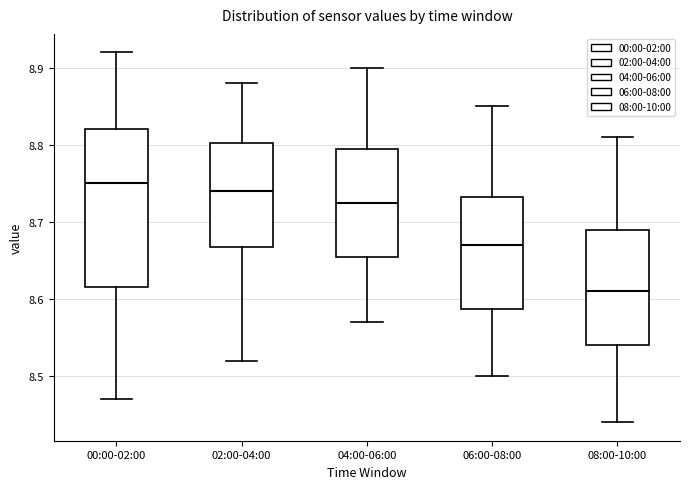

Which box is the tallest, from its lower edge to its upper edge?

00:00-02:00